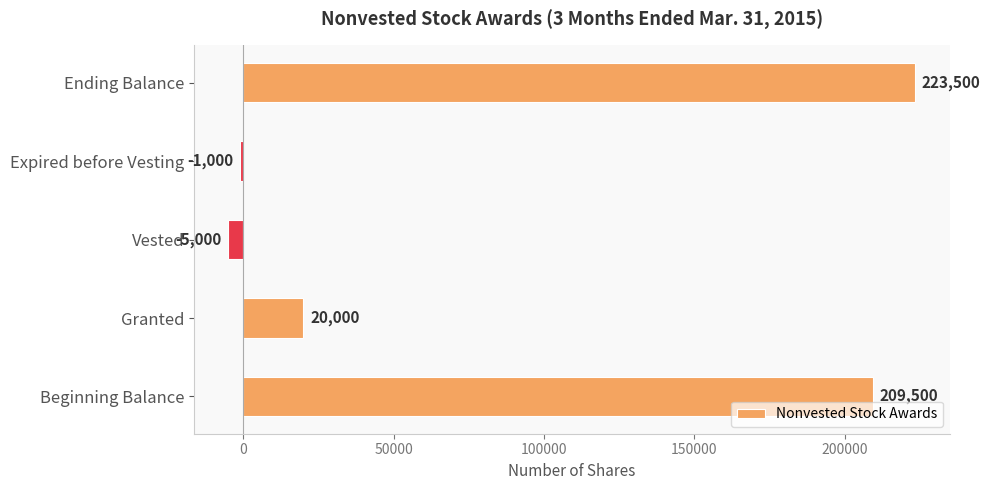

Count the number of data series in this chart.

1